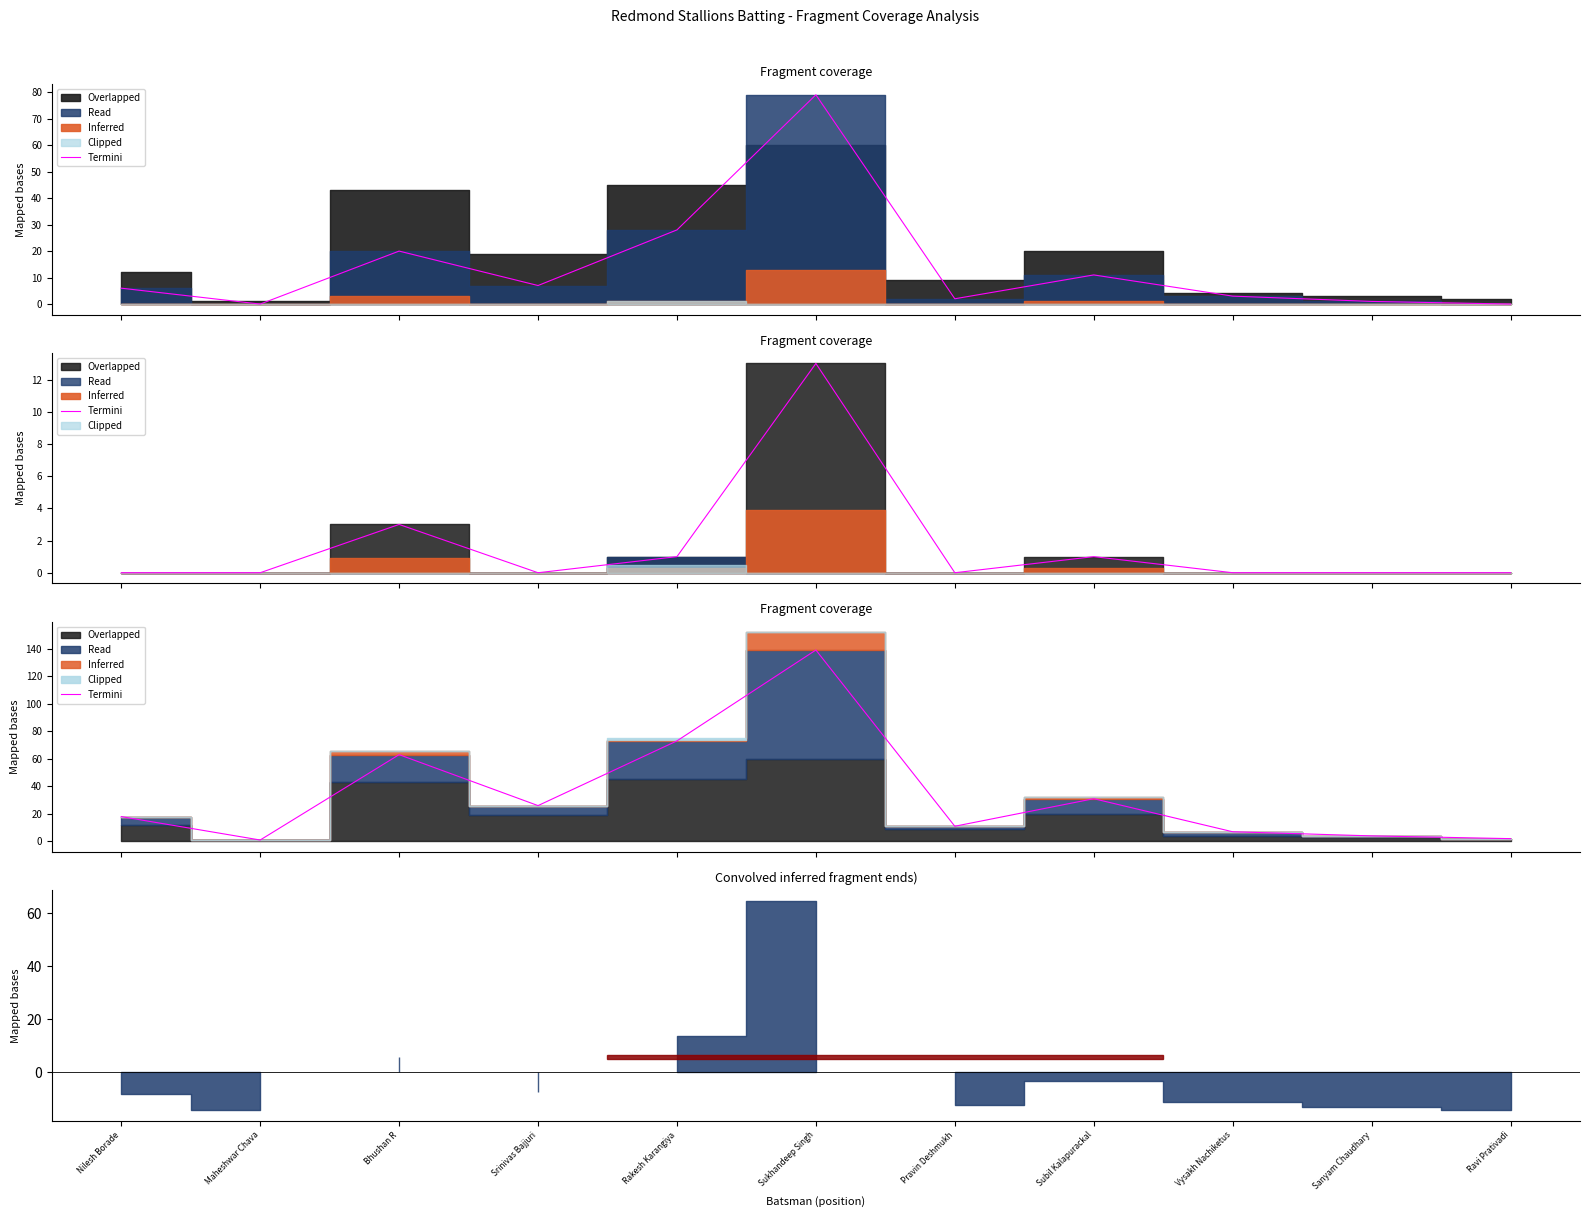

Where is the data nearest to the value 70?

Rakesh Karangiya